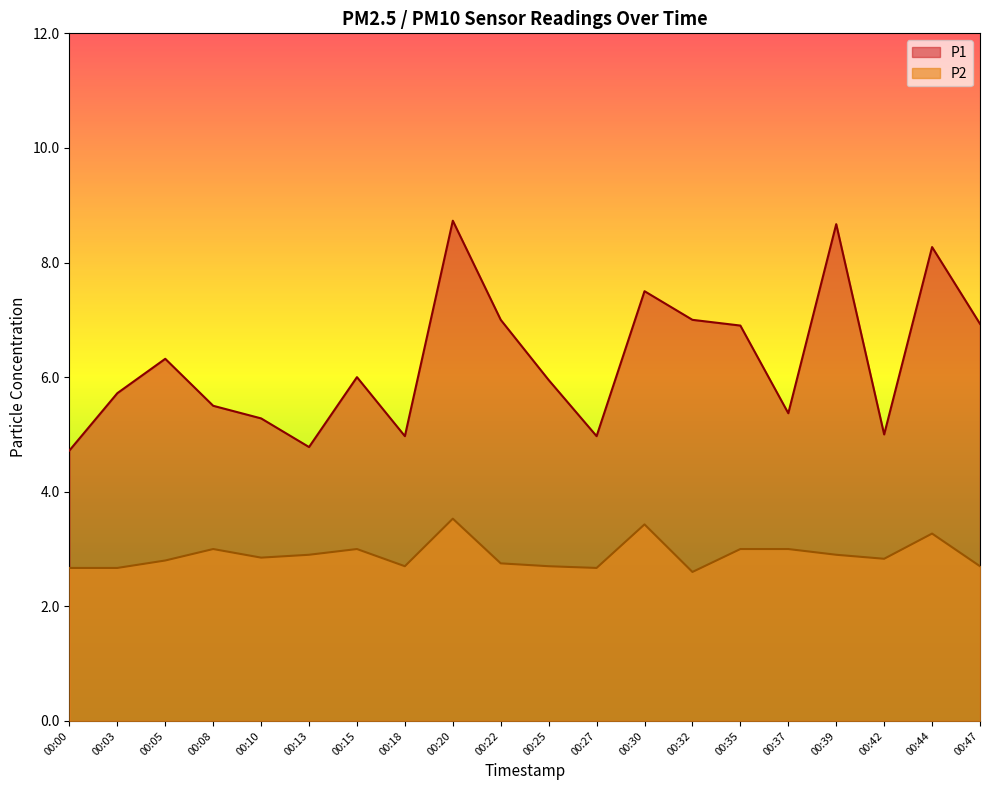

How many data points does each series have?

20